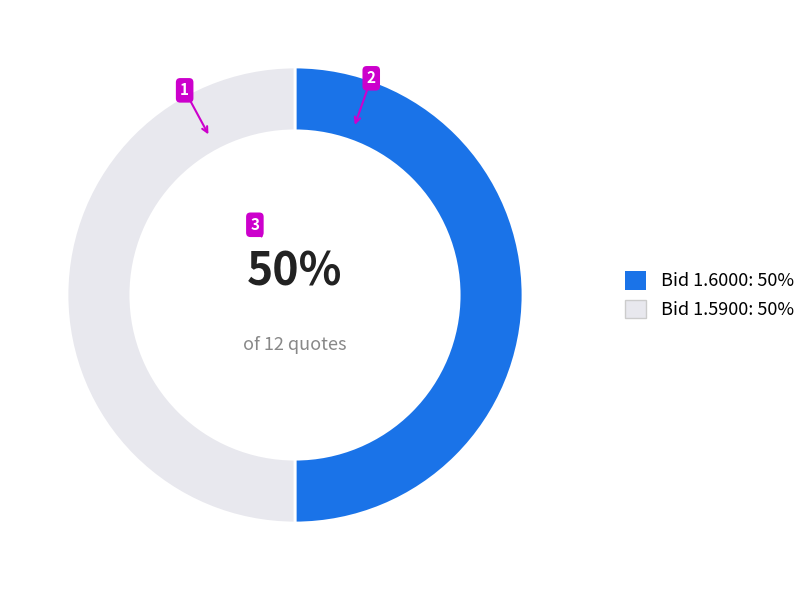

Do Bid 1.6000: 50% and Bid 1.5900: 50% together represent more than half of the pie?

Yes